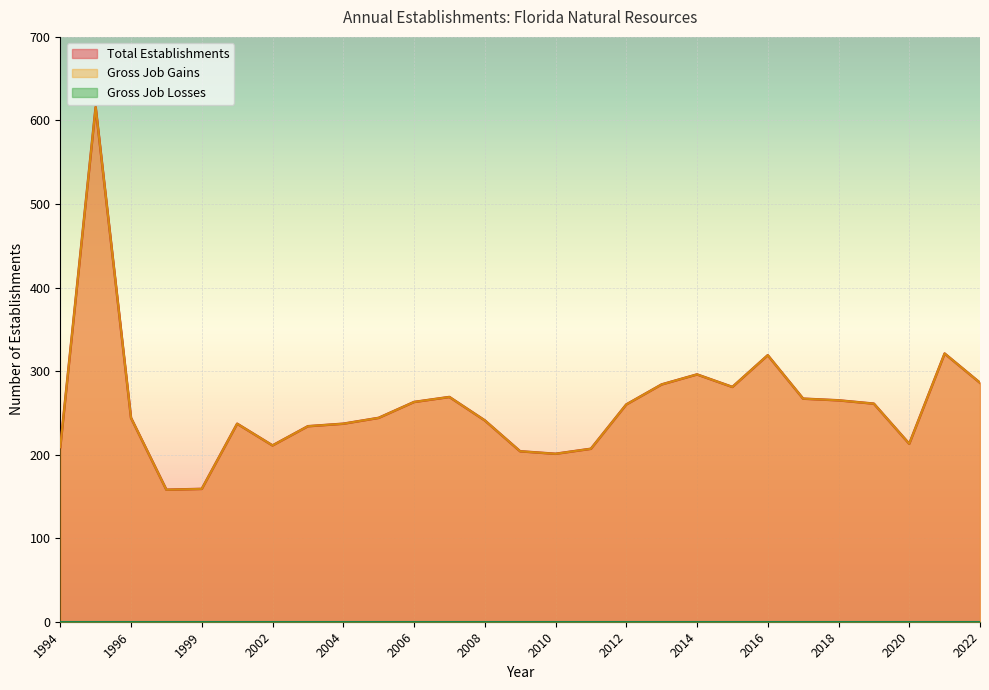

Does the chart display data point markers on the line(s)?

No